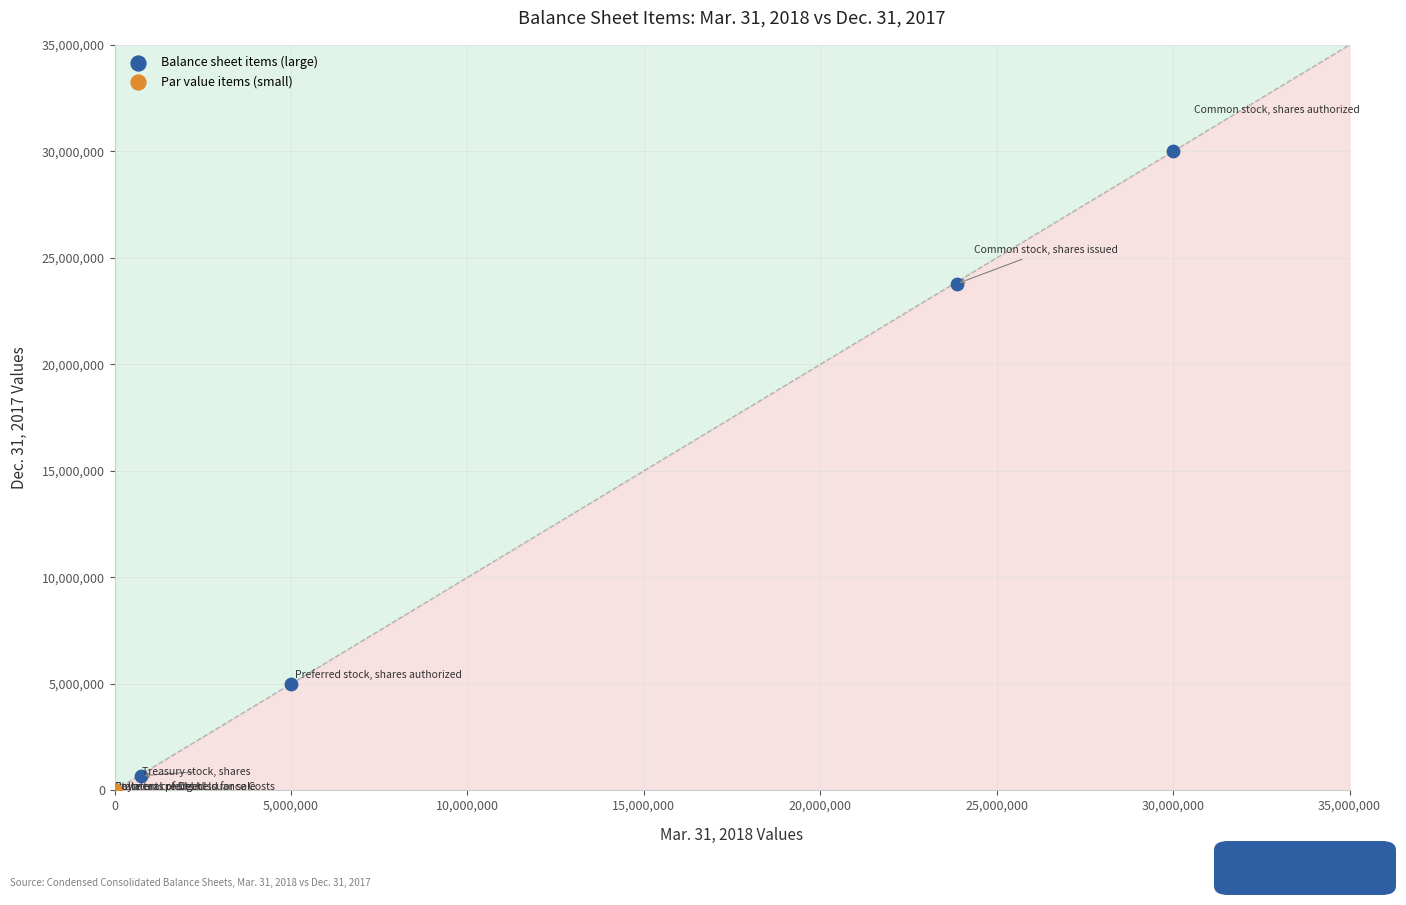

Which series contains the highest Y value?

Balance sheet items (large)